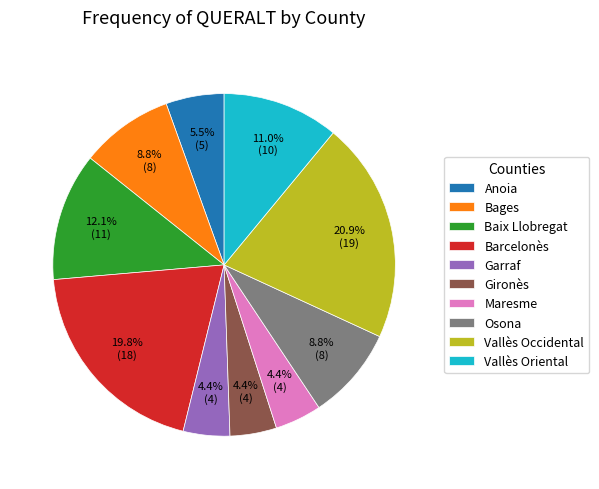

To the nearest percent, what is the difference between the largest and smallest slice percentages?

16%